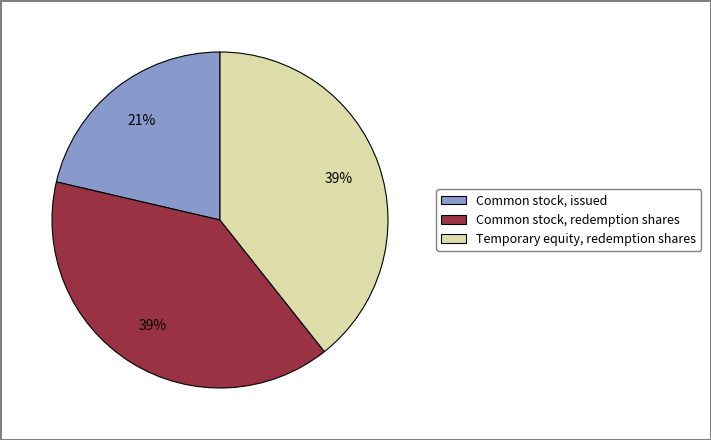

What percentage is the Common stock, issued slice, to the nearest percent?

21%